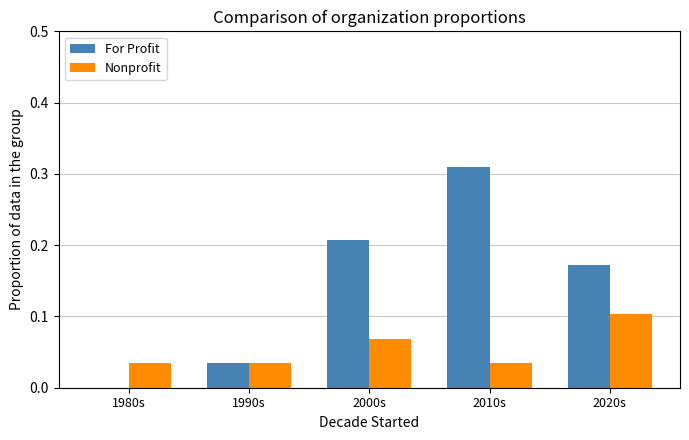

Which series has the largest total across all categories?

For Profit